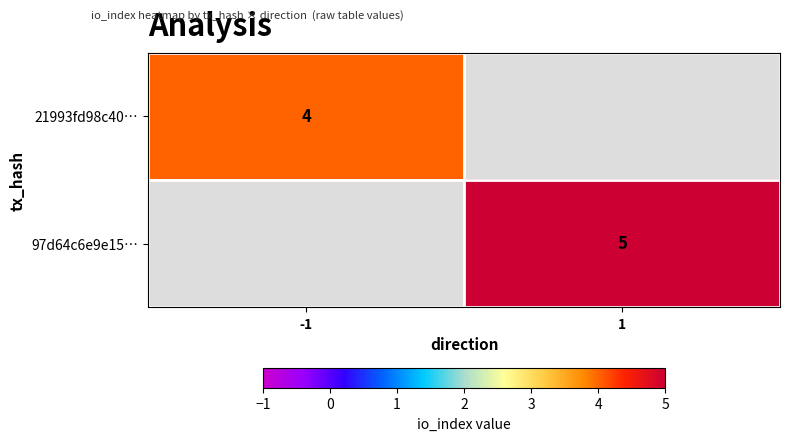

At how many categories does at least one series exceed 4?

1